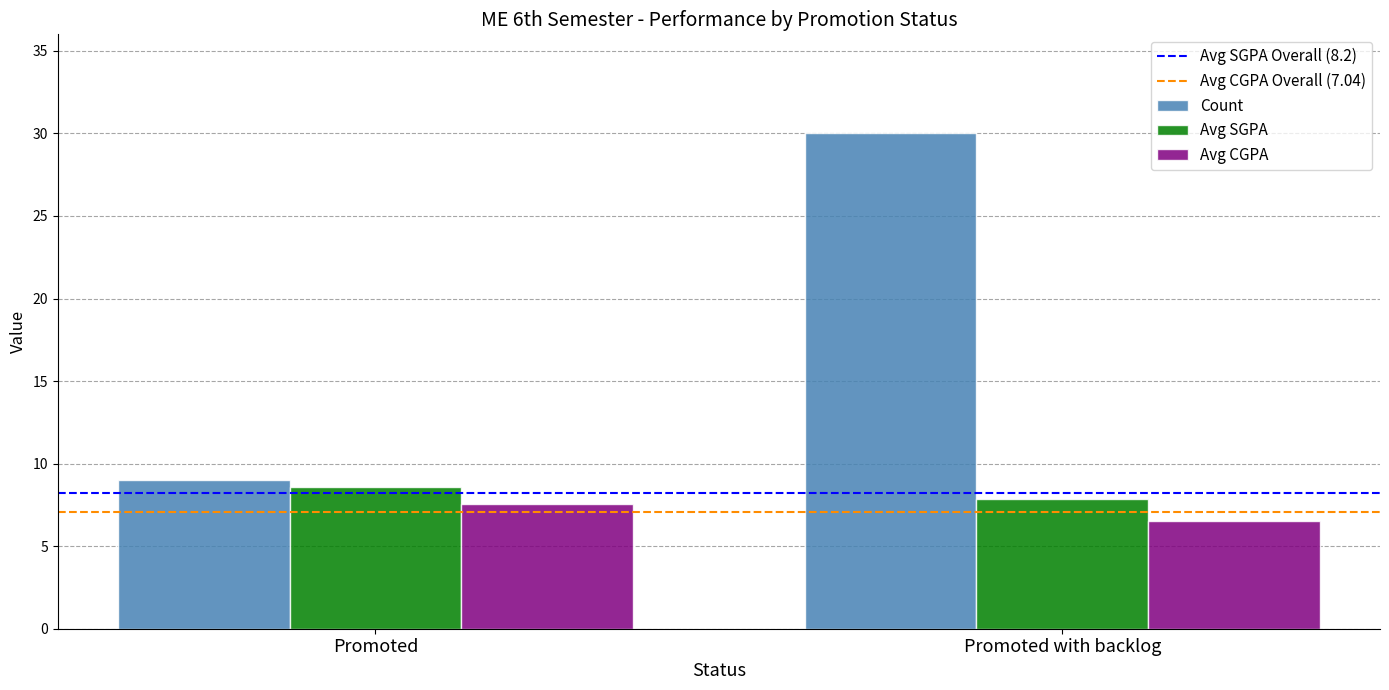

Is it true that Avg CGPA equals 6.5 at Promoted with backlog?

True